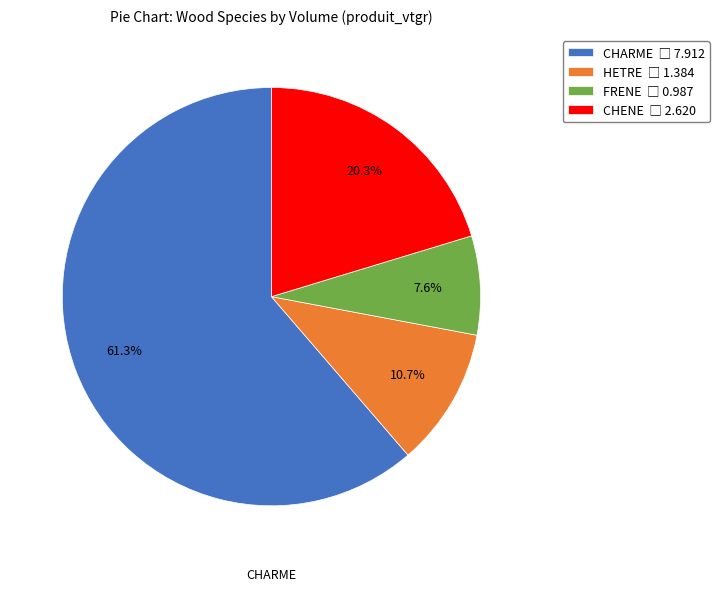

To the nearest percent, what is the difference between the HETRE and FRENE slice percentages?

3%